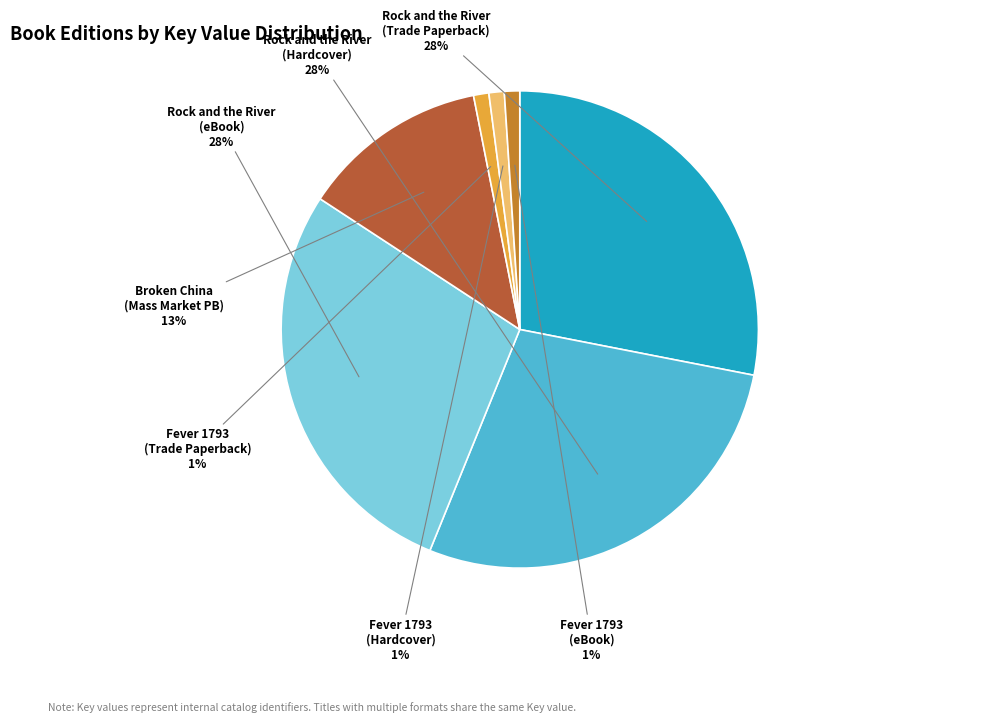

To the nearest percent, what is the combined percentage of Rock and the River (Trade Paperback) and Rock and the River (Hardcover)?

56%